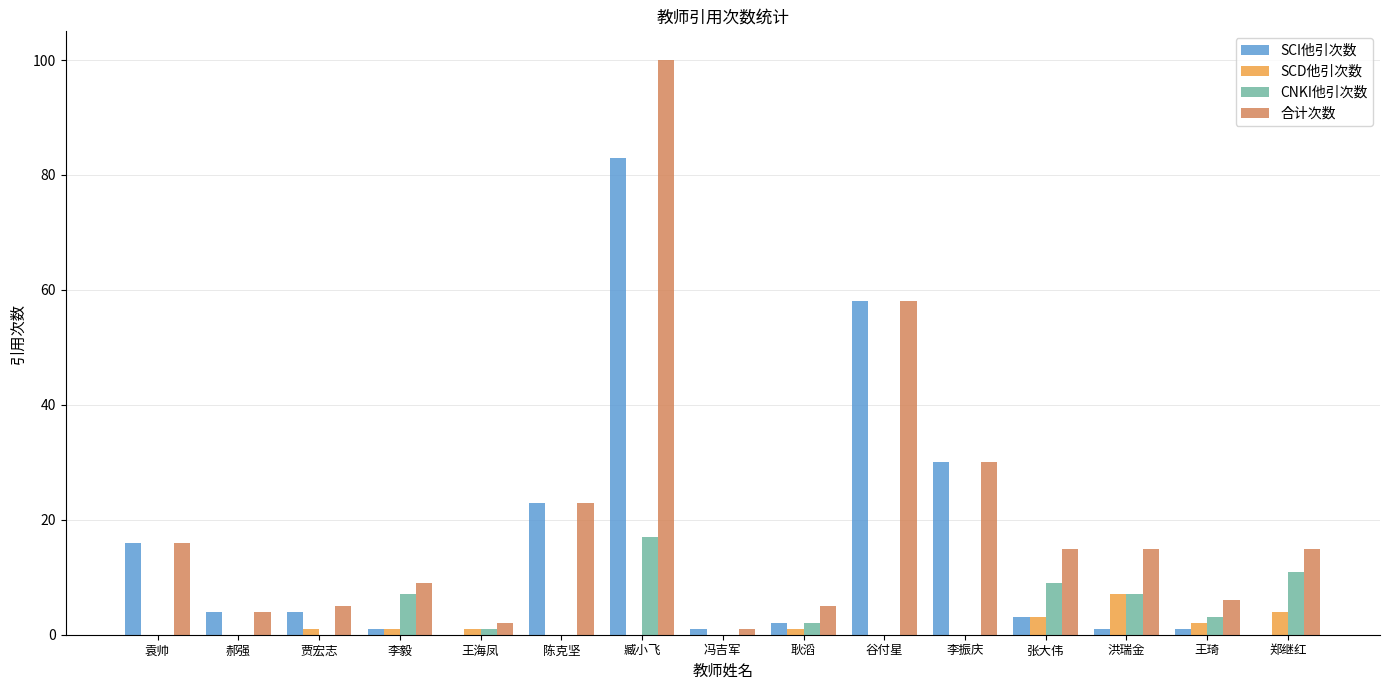

Where is SCI他引次数 nearest to the value 41?

李振庆